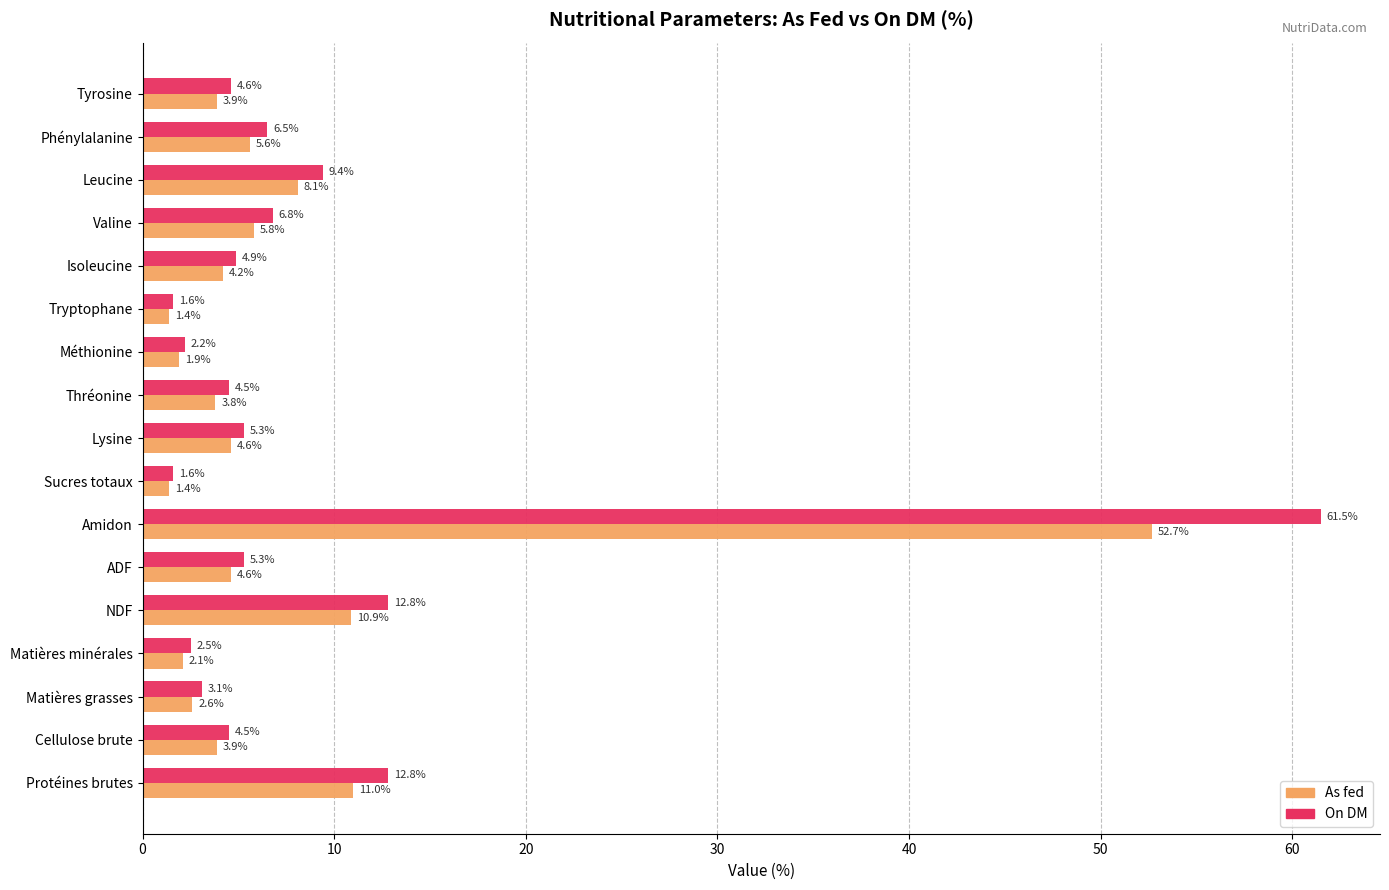

What is the sum of all As fed values?

128.5